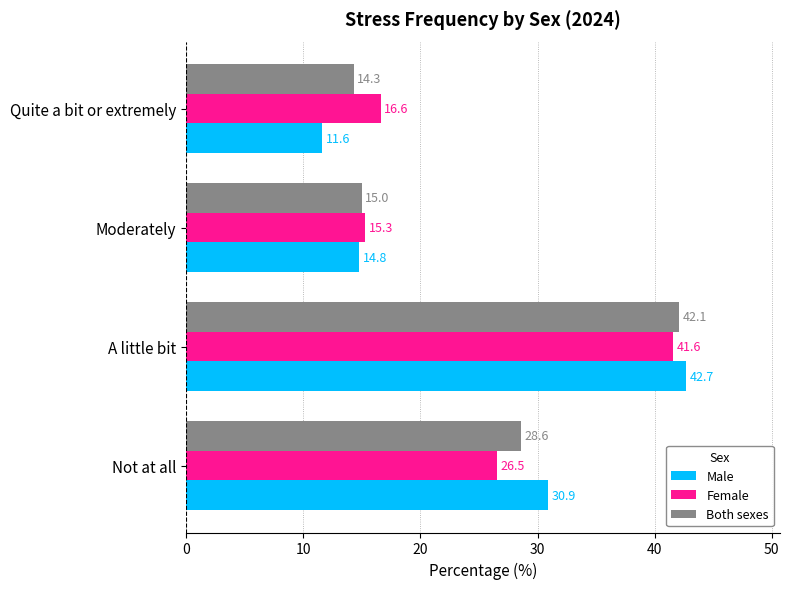

Is the value of Male at Quite a bit or extremely greater than the value of Both sexes at Not at all?

No